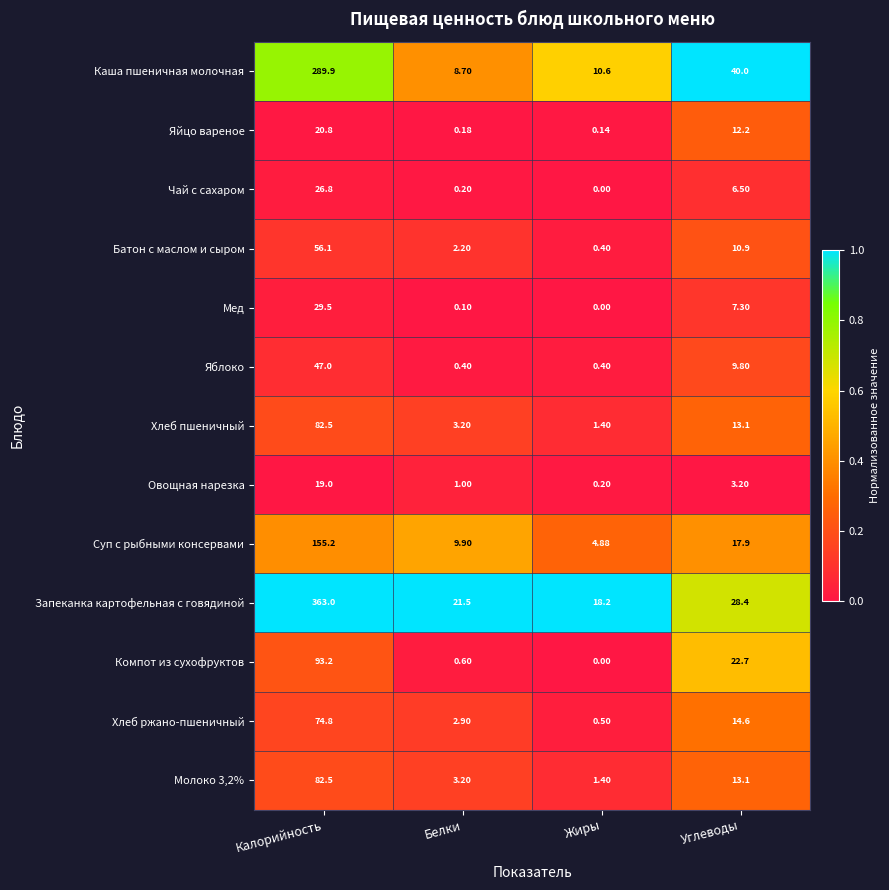

Which series has the largest total across all categories?

Запеканка картофельная с говядиной